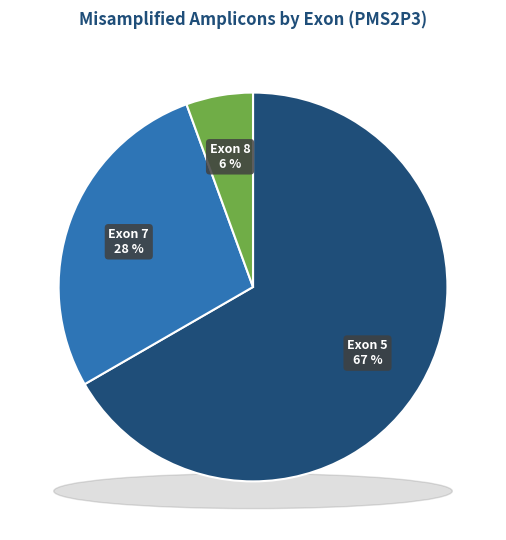

True or false: Exon 8 accounts for 1% of the total.

False